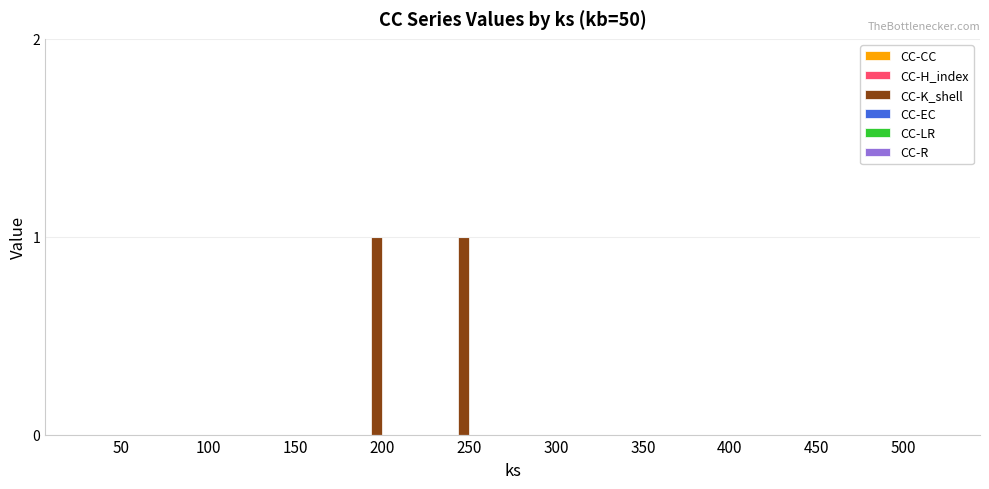

Which has a higher value, 200 or 400?

200